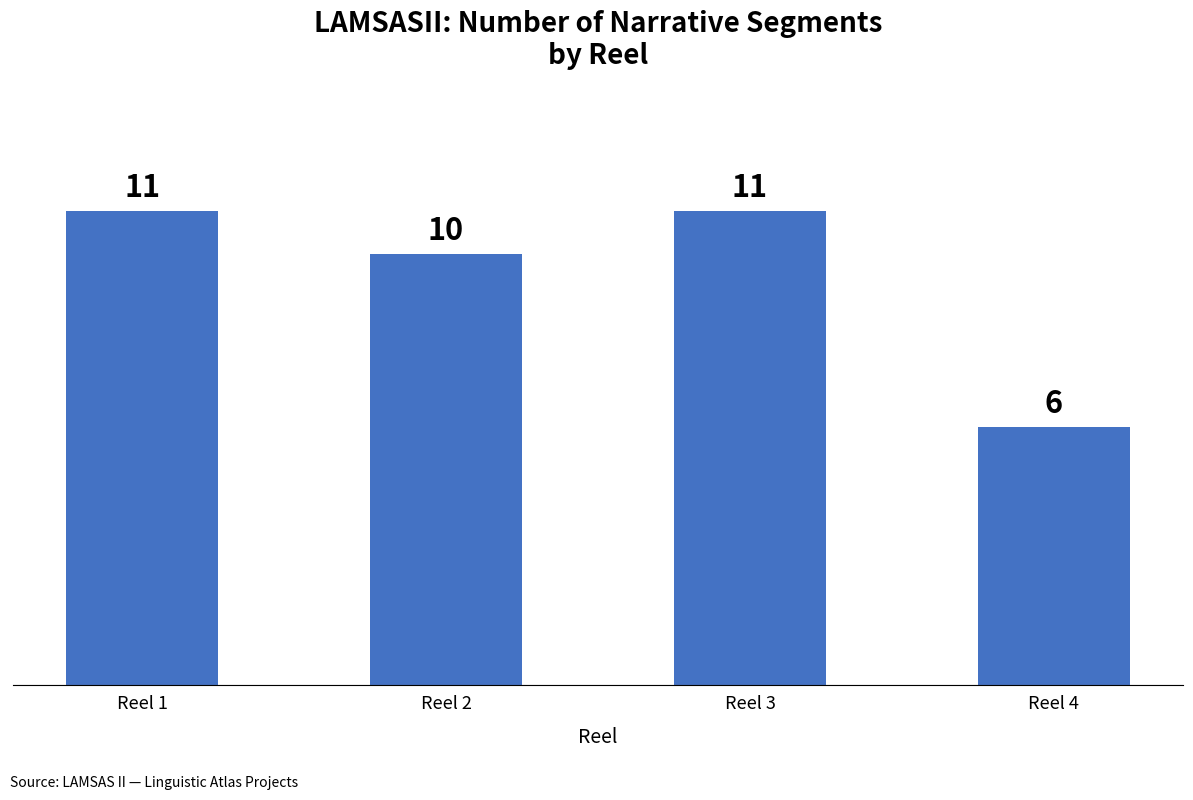

The chart shows a value of 15 at Reel 3. True or false?

False